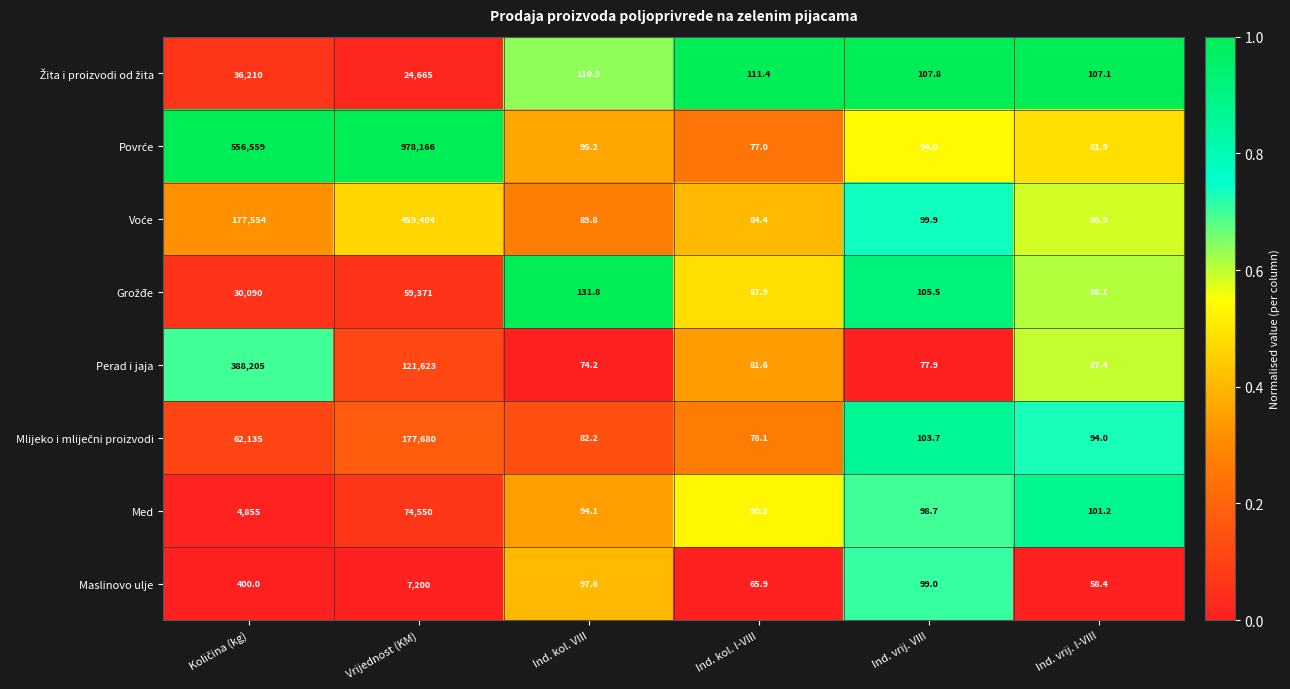

What is the total value across all series at Ind. vrij. I-VIII?

705.0